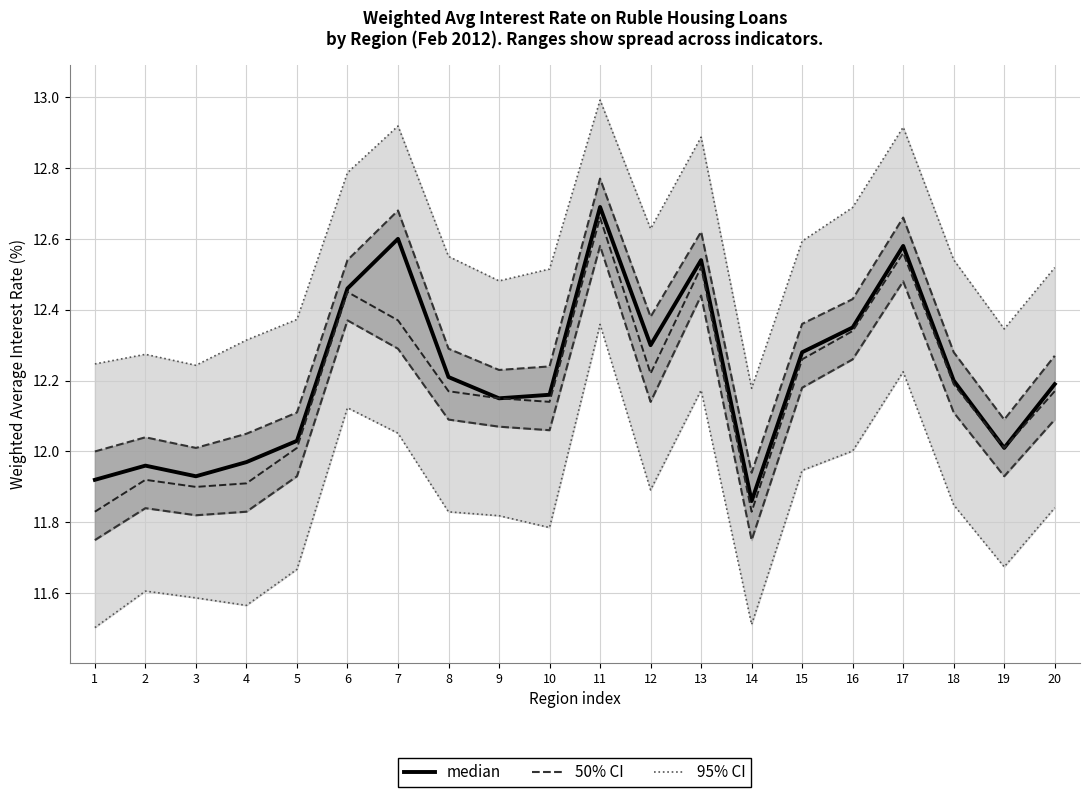

What is the value of the median point at the 11th from the left?

12.7